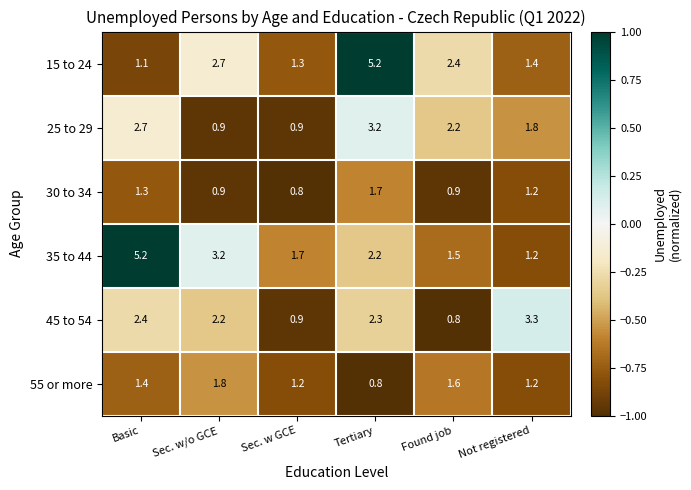

Between Basic and Sec. w/o GCE, which series saw the biggest shift?

35 to 44